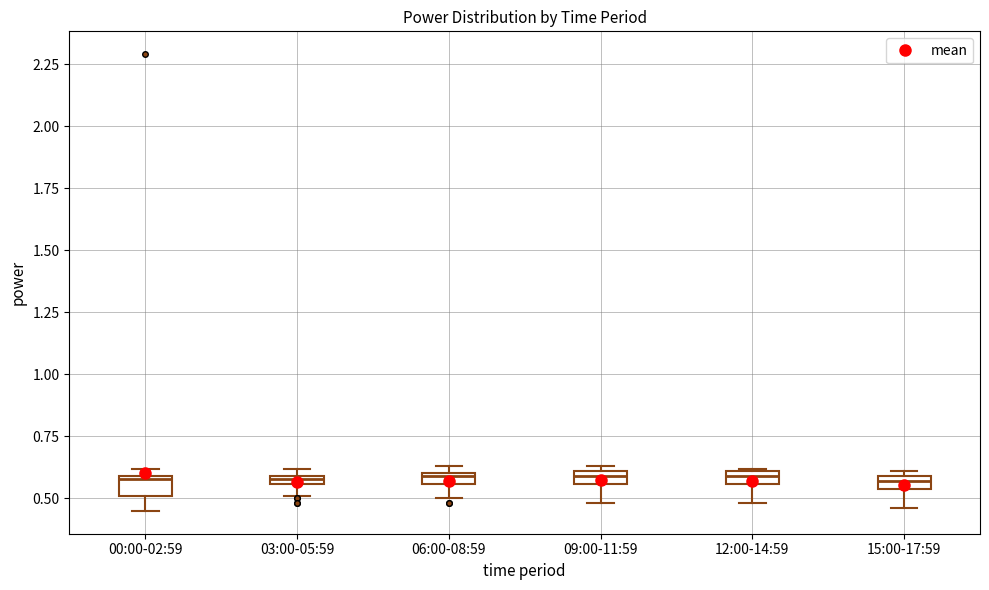

Where is the lower edge of the box for 06:00-08:59 on the y-axis? The values are not printed on the chart, so give them approximately, as read against the axis.

0.55